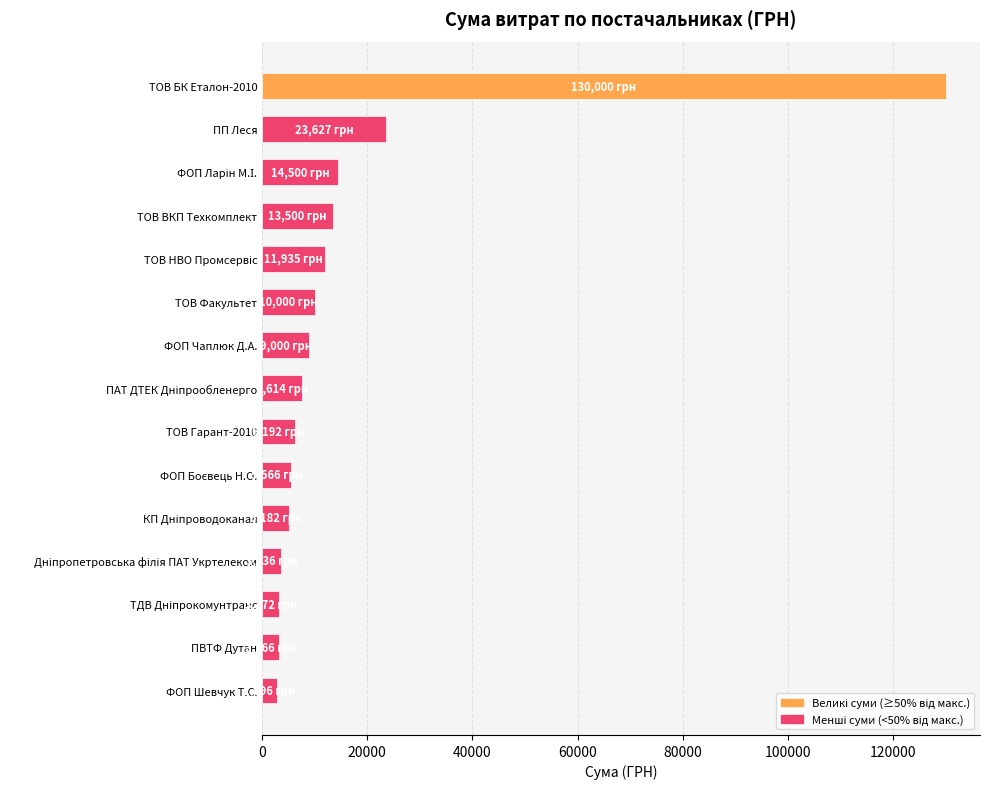

At which label is the value closest to 66398?

ПП Леся